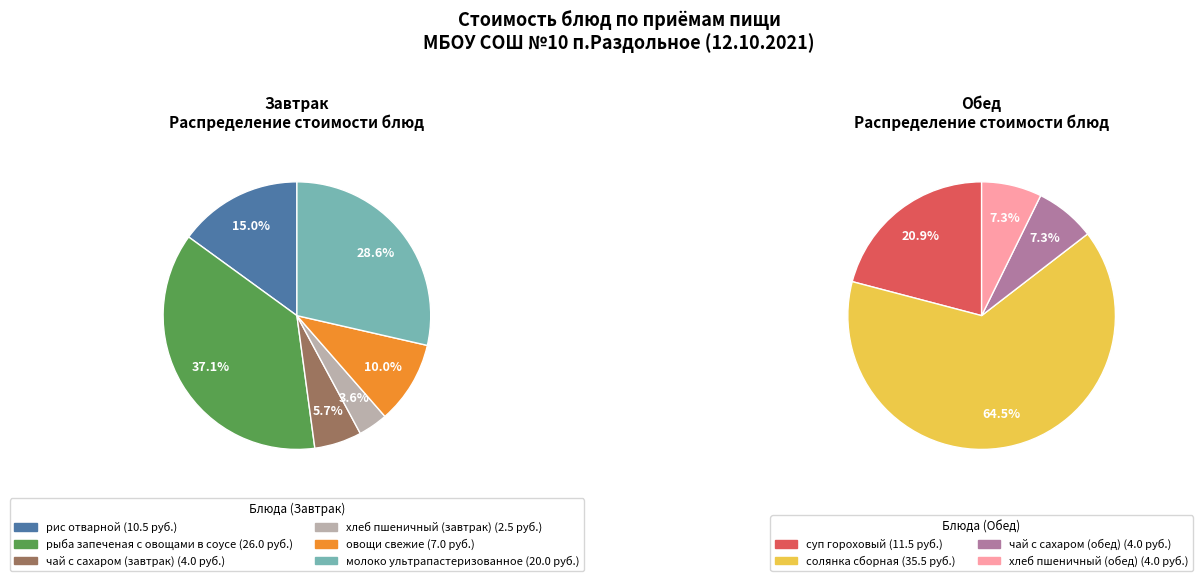

Count the number of slices in the pie.

10